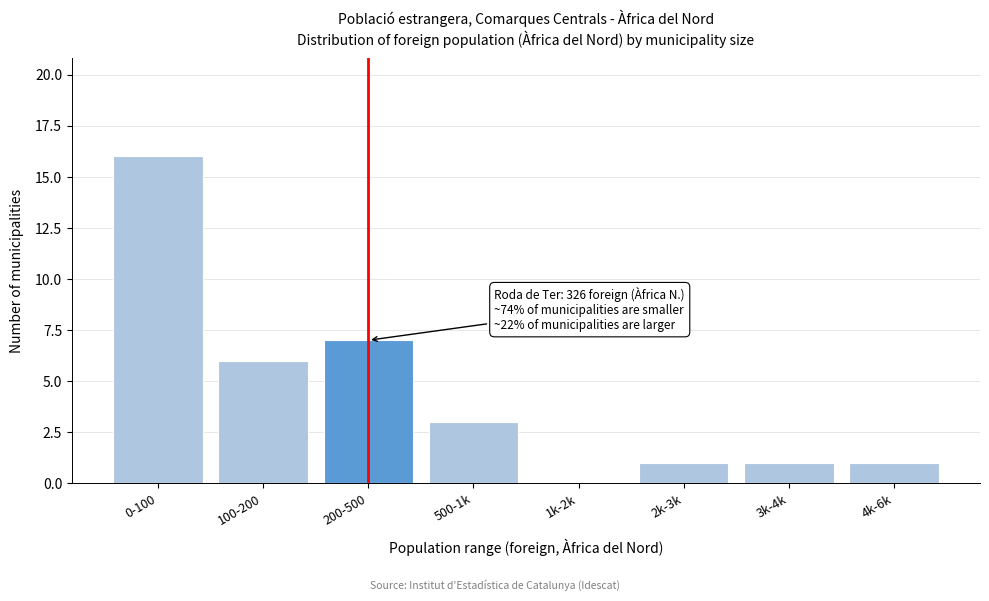

Reading left to right, extract all data points from this chart.

0-100=16	100-200=6	200-500=7	500-1k=3	1k-2k=0	2k-3k=1	3k-4k=1	4k-6k=1